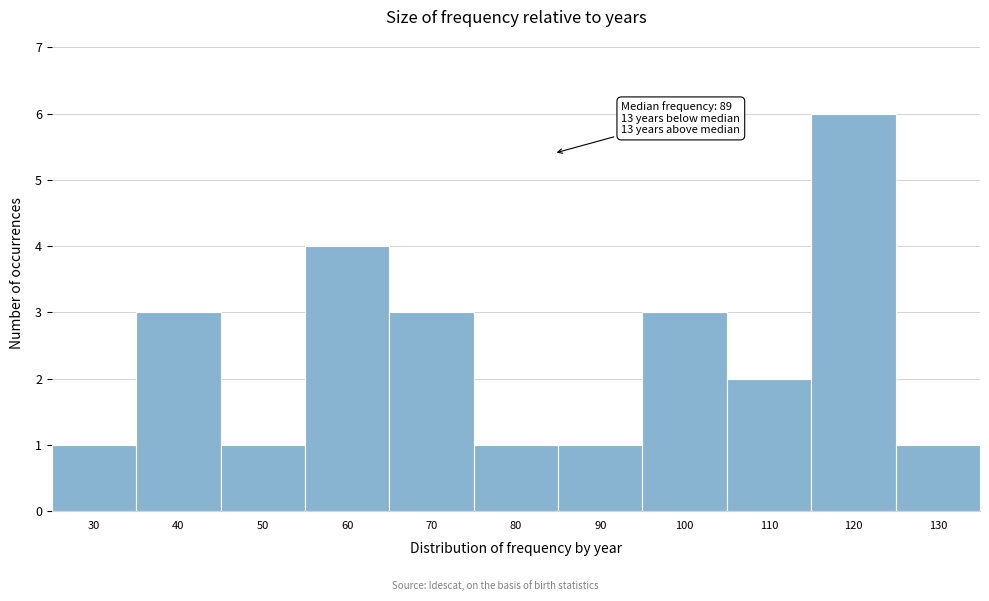

Reading right to left, list all the values displayed in this chart.

130=1	120=6	110=2	100=3	90=1	80=1	70=3	60=4	50=1	40=3	30=1